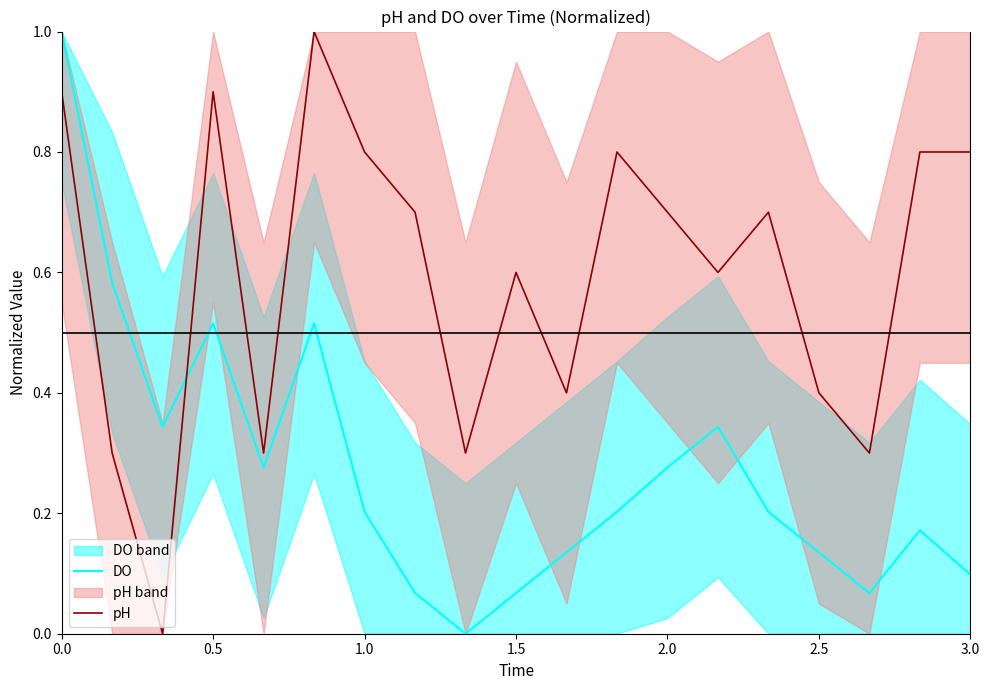

Reading left to right, list all the values displayed in this chart.

DO: 1.0	0.6	0.3	0.5	0.3	0.5	0.2	0.1	0.0	0.1	0.1	0.2	0.3	0.3	0.2	0.1	0.1	0.2	0.1
pH: 0.9	0.3	0.0	0.9	0.3	1.0	0.8	0.7	0.3	0.6	0.4	0.8	0.7	0.6	0.7	0.4	0.3	0.8	0.8